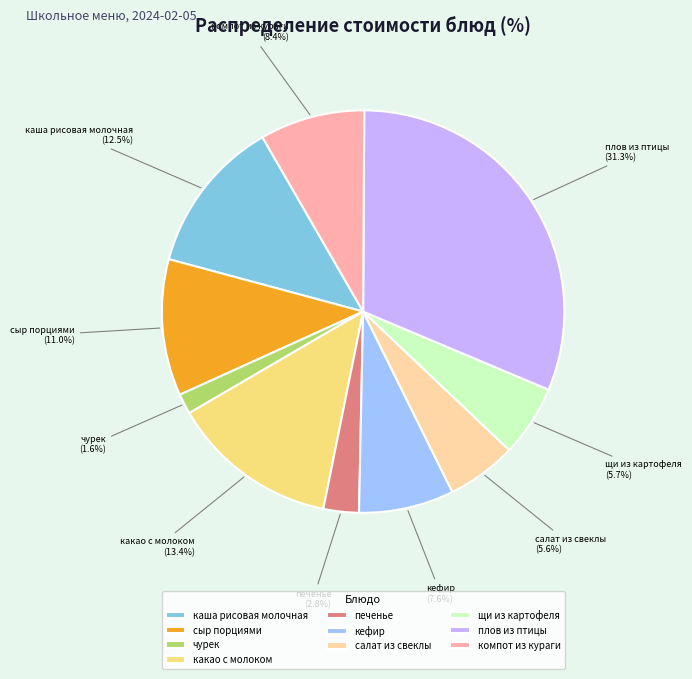

Is there any slice that represents more than half of the pie?

No